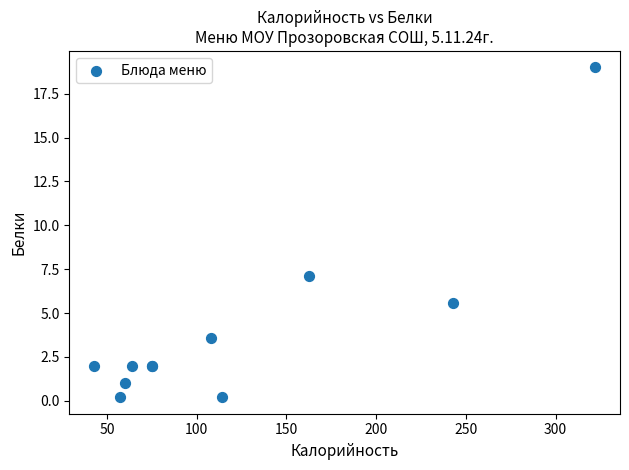

What Y value in the scatter plot is closest to 9?

7.1